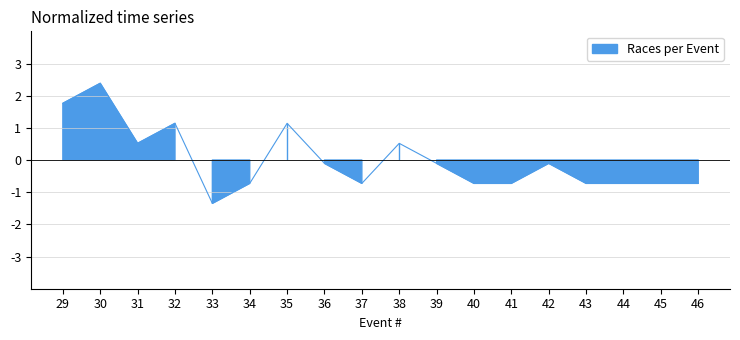

List the labels in order of value, smallest first.

33, 34, 37, 40, 41, 43, 44, 45, 46, 36, 39, 42, 31, 38, 32, 35, 29, 30